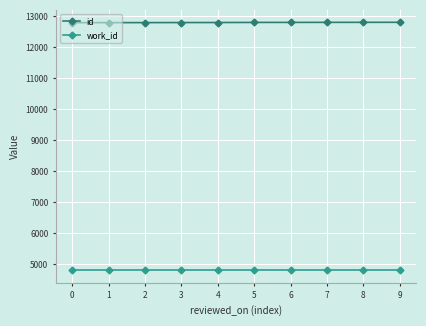

What is the highest value of the work_id series?

4802